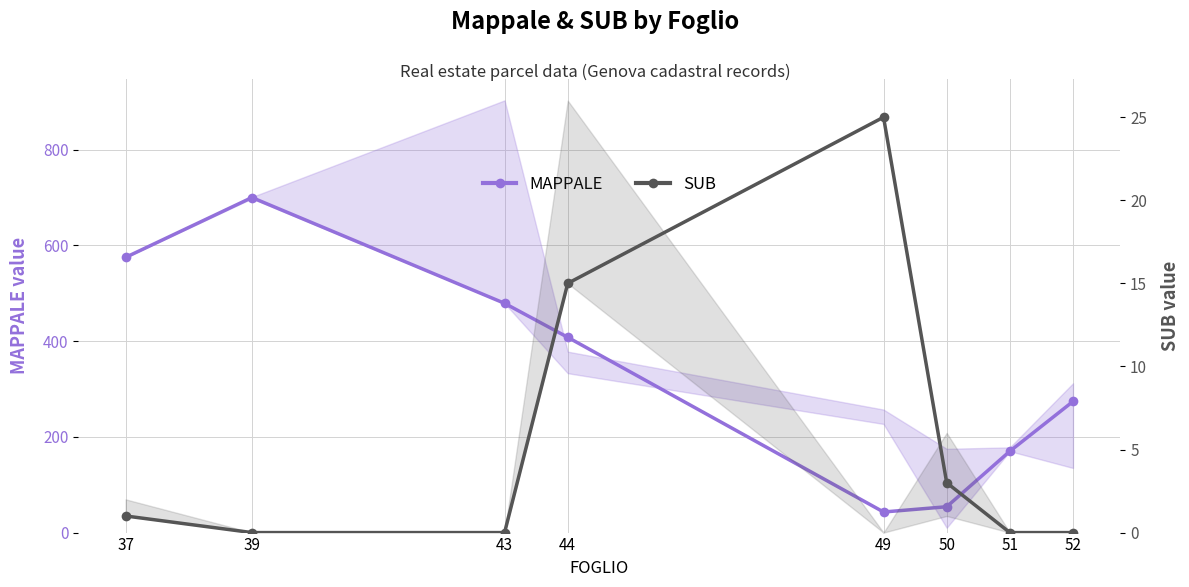

True or false: SUB has more than 2 interior local peaks.

False